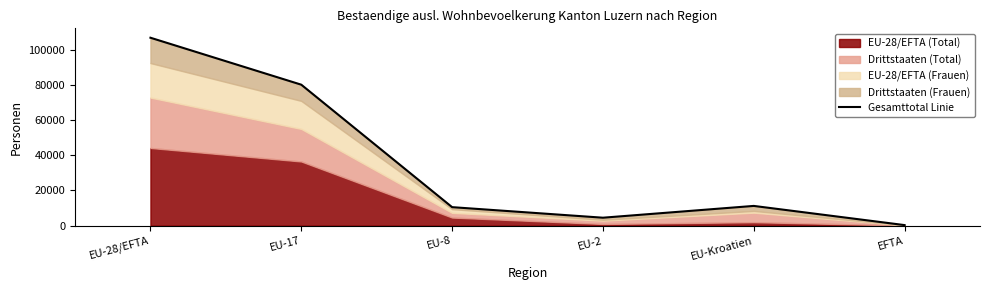

Where is the first local minimum?

EU-2